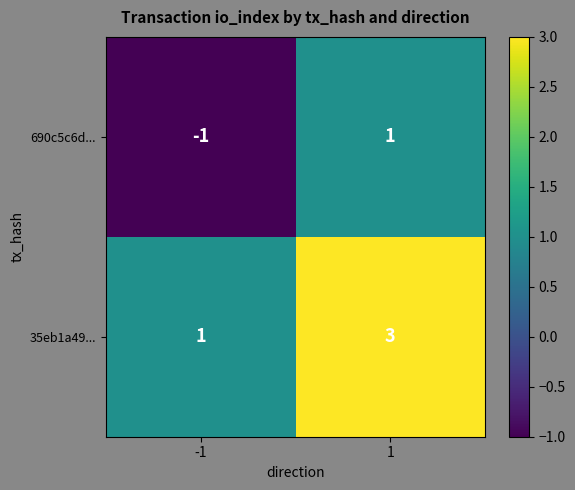

What is the maximum value shown in the chart?

3